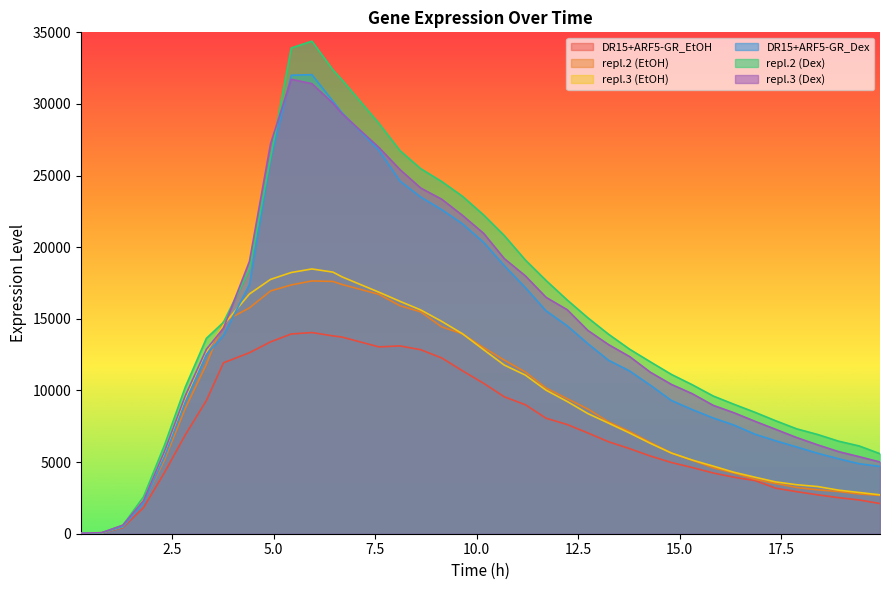

Reading right to left, list all the values displayed in this chart.

DR15+ARF5-GR_EtOH: 19.94=2105	19.43=2355	18.92=2516	18.4=2716	17.89=2935	17.37=3178	16.86=3711	16.34=3945	15.83=4240	15.31=4621	14.8=4971	14.28=5423	13.77=5938	13.25=6420	12.74=7034	12.23=7624	11.71=8061	11.2=9004	10.68=9558	10.17=10502	9.65=11374	9.14=12267	8.62=12845	8.11=13110	7.59=13042	6.68=13729	6.46=13809	5.94=14043	5.43=13944	4.92=13393	4.4=12636	3.76=11929	3.34=9301	2.82=6906	2.31=4286	1.79=1823	1.28=427	0.76=55	0.25=36
repl.2 (EtOH): 19.94=2674	19.43=2774	18.92=2947	18.4=3063	17.89=3224	17.37=3504	16.86=3799	16.34=4240	15.83=4597	15.31=5127	14.8=5636	14.28=6374	13.77=7135	13.25=7810	12.74=8707	12.23=9426	11.71=10171	11.2=11285	10.68=12117	10.17=12996	9.65=13950	9.14=14437	8.62=15488	8.11=15914	7.59=16711	6.68=17400	6.46=17610	5.94=17647	5.43=17366	4.92=16945	4.4=15763	3.76=14794	3.34=11831	2.82=8762	2.31=5173	1.79=2193	1.28=479	0.76=70	0.25=30
repl.3 (EtOH): 19.94=2716	19.43=2877	18.92=3041	18.4=3294	17.89=3419	17.37=3616	16.86=3942	16.34=4292	15.83=4719	15.31=5145	14.8=5630	14.28=6310	13.77=7028	13.25=7719	12.74=8388	12.23=9233	11.71=10021	11.2=11073	10.68=11773	10.17=12849	9.65=13959	9.14=14822	8.62=15624	8.11=16223	7.59=16862	6.68=17932	6.46=18260	5.94=18482	5.43=18235	4.92=17752	4.4=16735	3.76=14579	3.34=12701	2.82=9405	2.31=5651	1.79=2376	1.28=515	0.76=61	0.25=24
DR15+ARF5-GR_Dex: 19.94=4697	19.43=4883	18.92=5231	18.4=5618	17.89=6054	17.37=6484	16.86=6945	16.34=7584	15.83=8079	15.31=8670	14.8=9298	14.28=10367	13.77=11361	13.25=12108	12.74=13270	12.23=14514	11.71=15562	11.2=17180	10.68=18715	10.17=20345	9.65=21633	9.14=22622	8.62=23502	8.11=24618	7.59=26771	6.68=29394	6.46=30187	5.94=32046	5.43=32005	4.92=26099	4.4=17384	3.76=13842	3.34=12510	2.82=9184	2.31=5383	1.79=2145	1.28=494	0.76=61	0.25=30
repl.2 (Dex): 19.94=5584	19.43=6124	18.92=6460	18.4=6930	17.89=7318	17.37=7884	16.86=8474	16.34=9037	15.83=9613	15.31=10404	14.8=11119	14.28=12000	13.77=12879	13.25=13926	12.74=15072	12.23=16318	11.71=17678	11.2=19105	10.68=20816	10.17=22255	9.65=23555	9.14=24583	8.62=25485	8.11=26740	7.59=28648	6.68=31688	6.46=32370	5.94=34385	5.43=33909	4.92=26252	4.4=18442	3.76=14757	3.34=13642	2.82=10238	2.31=6207	1.79=2573	1.28=591	0.76=64	0.25=18
repl.3 (Dex): 19.94=5008	19.43=5377	18.92=5731	18.4=6207	17.89=6710	17.37=7285	16.86=7847	16.34=8446	15.83=8961	15.31=9779	14.8=10422	14.28=11272	13.77=12366	13.25=13202	12.74=14190	12.23=15639	11.71=16501	11.2=18000	10.68=19207	10.17=20972	9.65=22224	9.14=23347	8.62=24134	8.11=25419	7.59=26968	6.68=29325	6.46=30043	5.94=31418	5.43=31723	4.92=27218	4.4=19009	3.76=14354	3.34=12876	2.82=9641	2.31=5767	1.79=2315	1.28=594	0.76=73	0.25=36